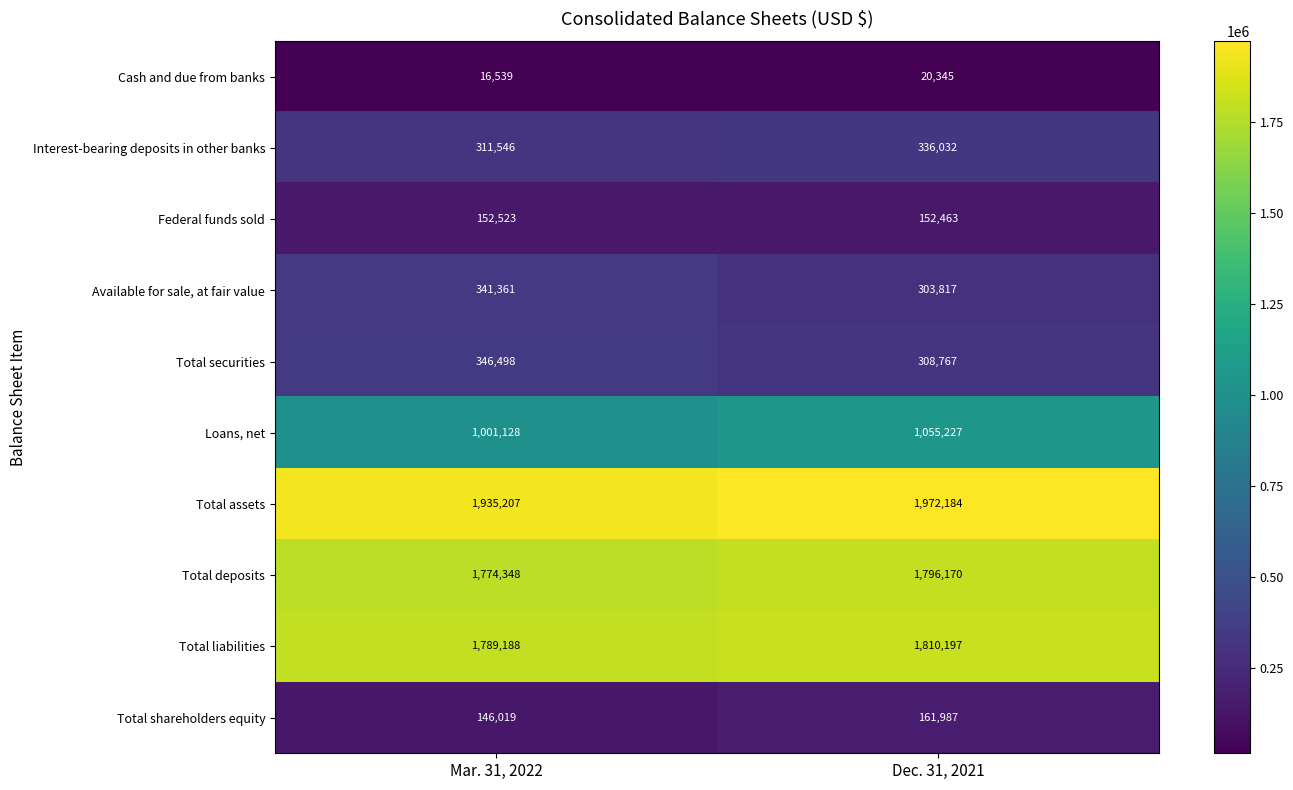

What is the sum of all Interest-bearing deposits in other banks values?

647578